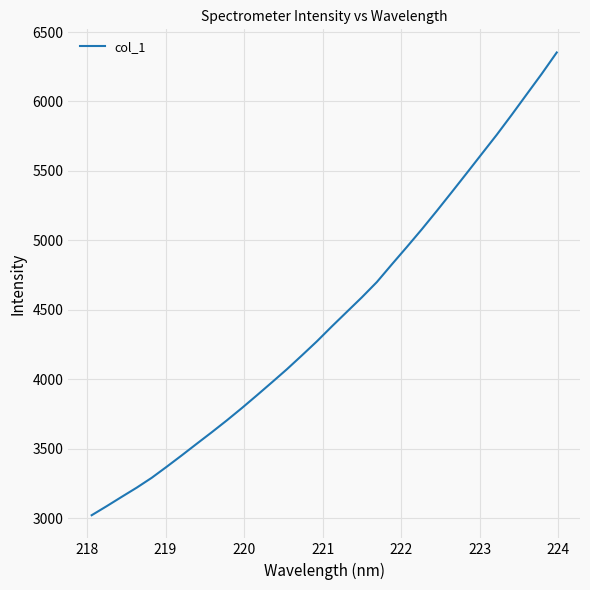

Count the number of values greater than 4379.

16